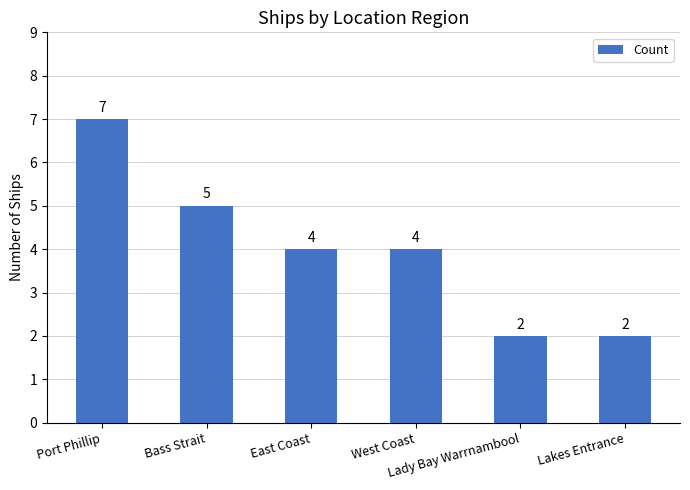

Does the chart contain any negative values?

No